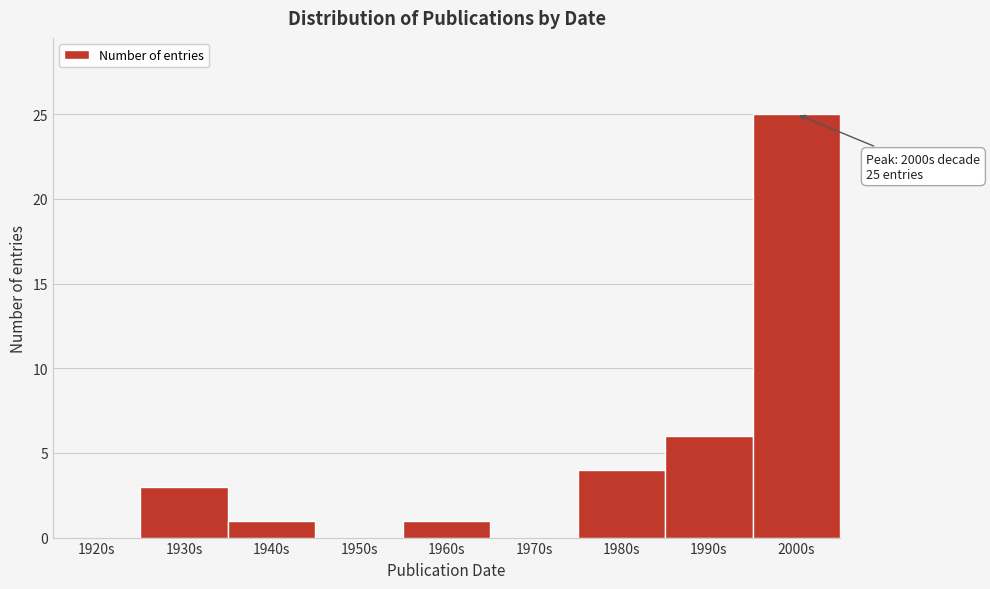

Reading left to right, extract all data points from this chart.

1920s=0	1930s=3	1940s=1	1950s=0	1960s=1	1970s=0	1980s=4	1990s=6	2000s=25